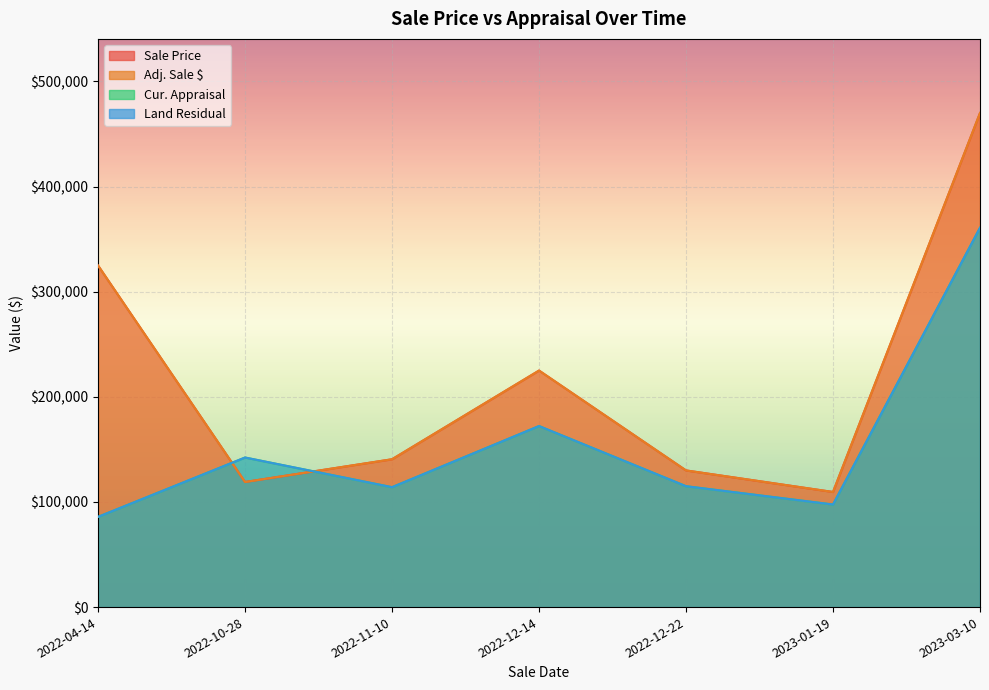

At 2023-03-10, list the series in order from smallest to largest.

Cur. Appraisal, Land Residual, Sale Price, Adj. Sale $